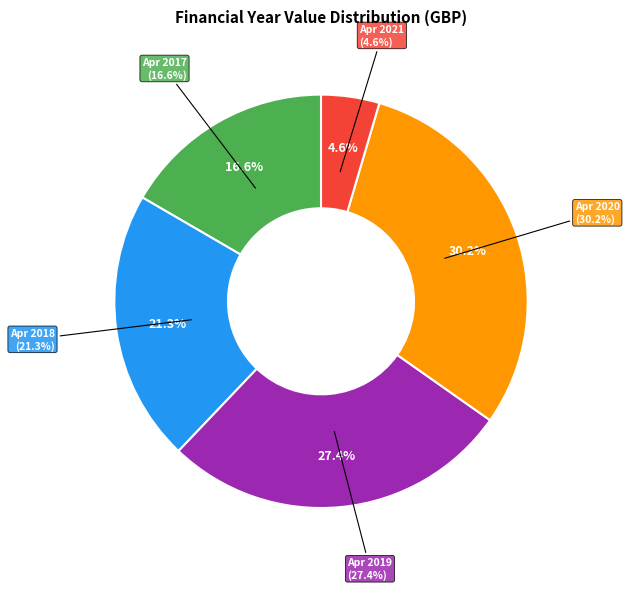

Rank the categories by value from lowest to highest.

April 2021 - March 2022, April 2017 - March 2018, April 2018 - March 2019, April 2019 - March 2020, April 2020 - March 2021